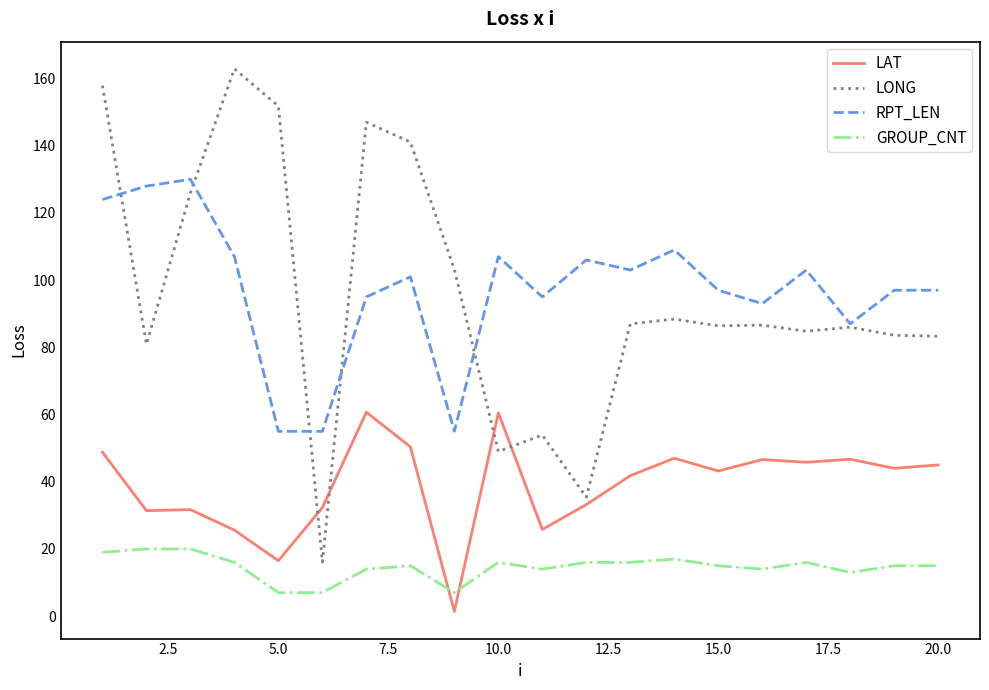

What is the maximum value shown in the chart?

162.9